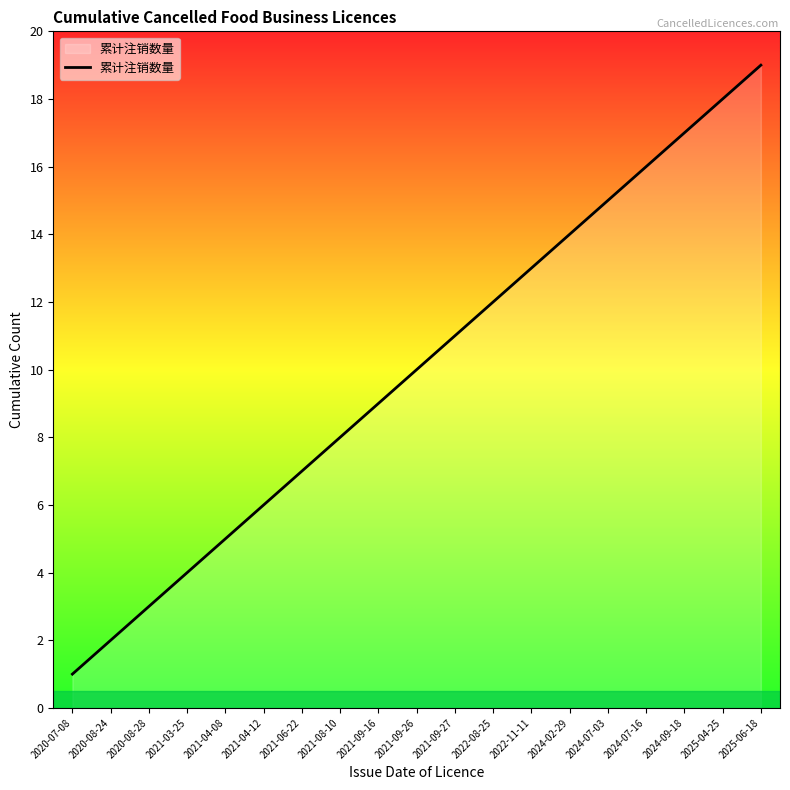

True or false: the data shows 1 at 2020-08-24.

False